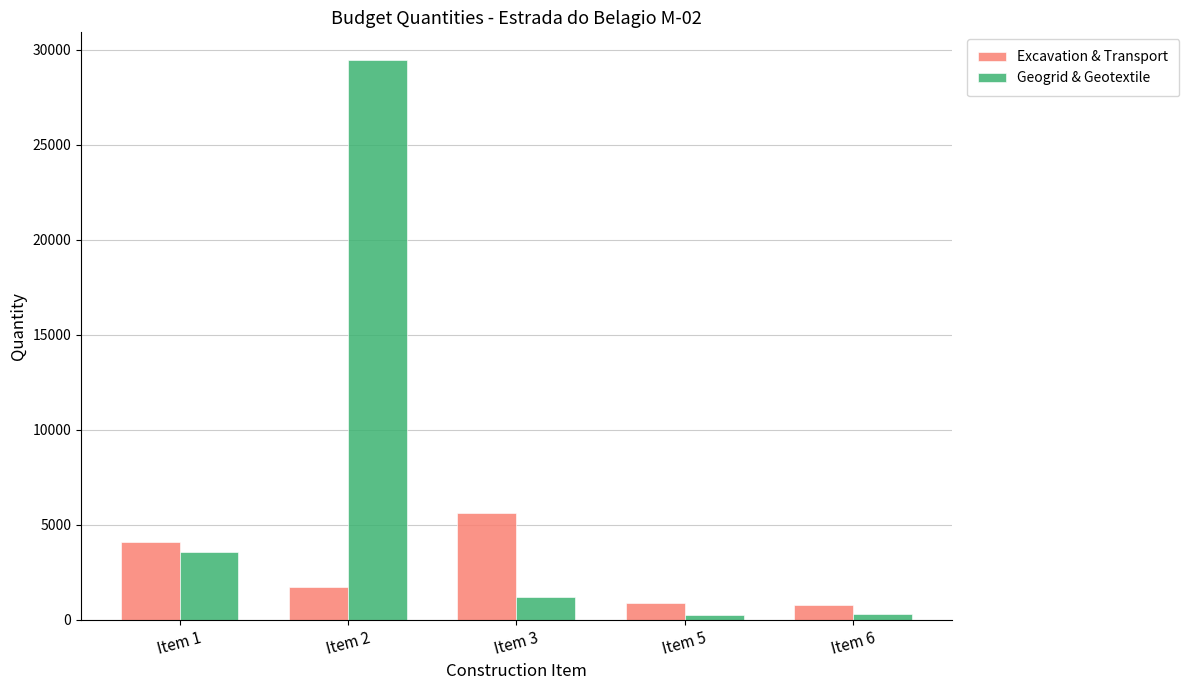

How many groups of bars are there?

5